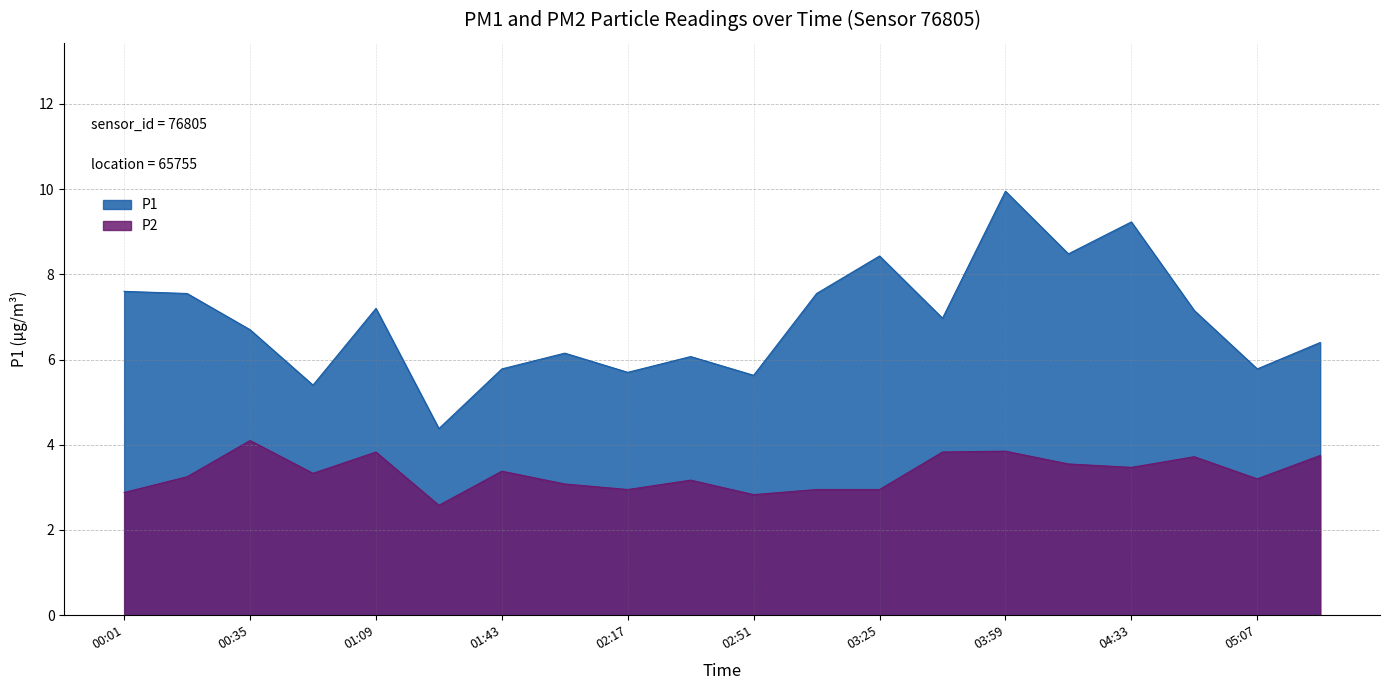

True or false: P2 and P1 intersect in this chart.

False